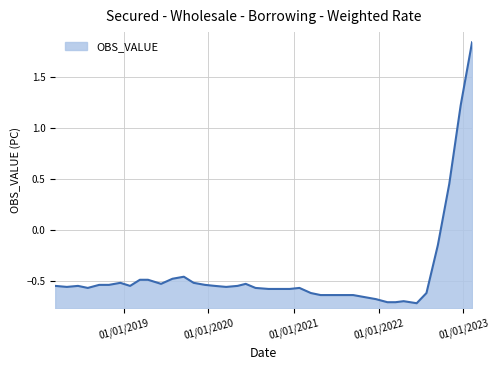

What is the maximum value shown in the chart?

1.8